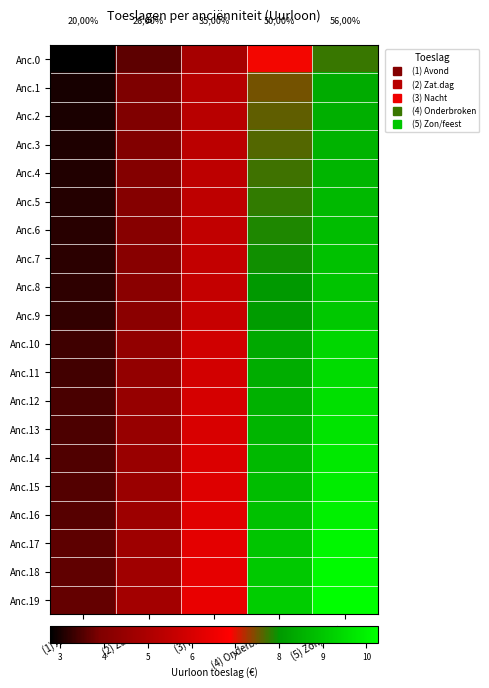

List the labels in order of Anc.16 value, largest first.

(5) Zon/feest, (4) Onderbroken, (3) Nacht, (2) Zat.dag, (1) Avond